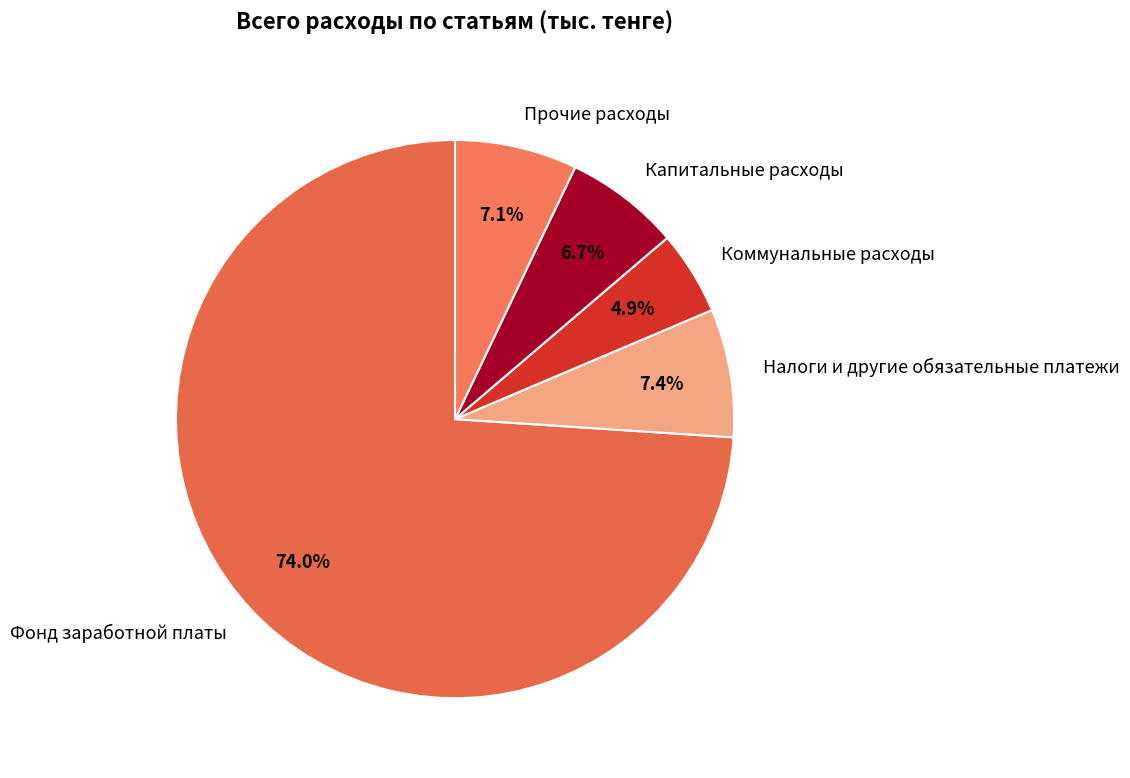

Between Налоги и другие обязательные платежи and Капитальные расходы, which is larger?

Налоги и другие обязательные платежи